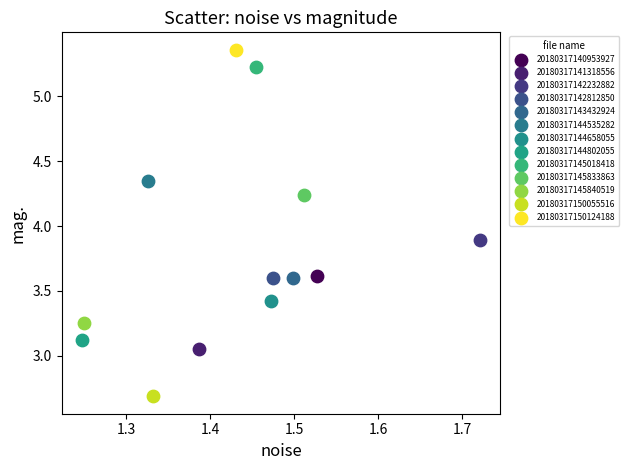

What are all the series names shown in the legend?

20180317140953927, 20180317141318556, 20180317142232882, 20180317142812850, 20180317143432924, 20180317144535282, 20180317144658055, 20180317144802055, 20180317145018418, 20180317145833863, 20180317145840519, 20180317150055516, 20180317150124188